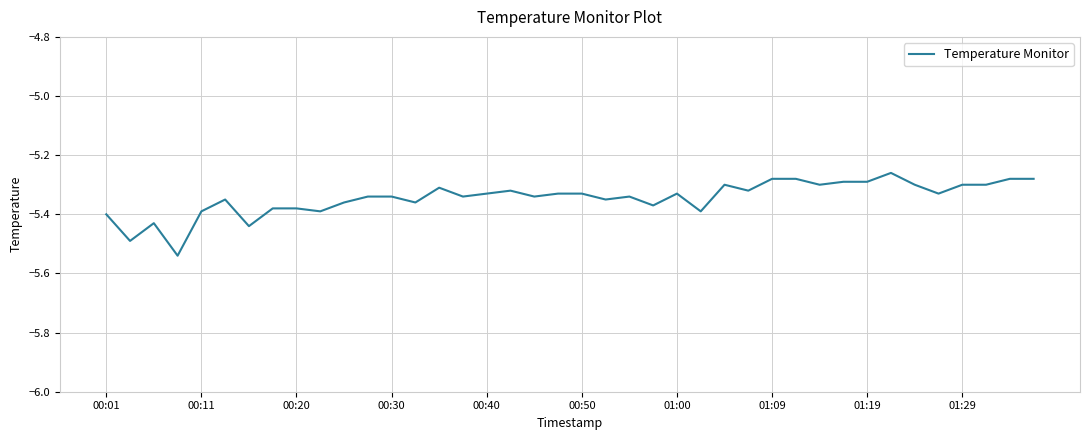

What is the difference between the maximum and minimum values?

0.3